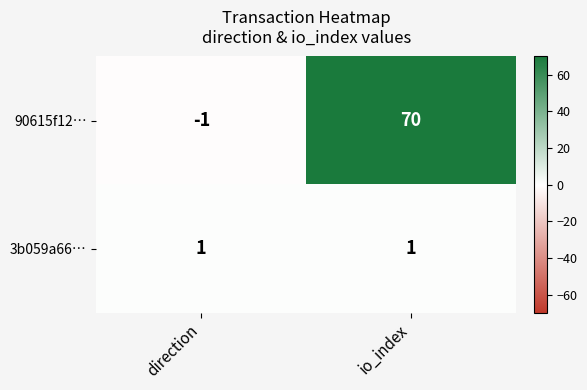

At io_index, list the series in order from largest to smallest.

90615f12…, 3b059a66…